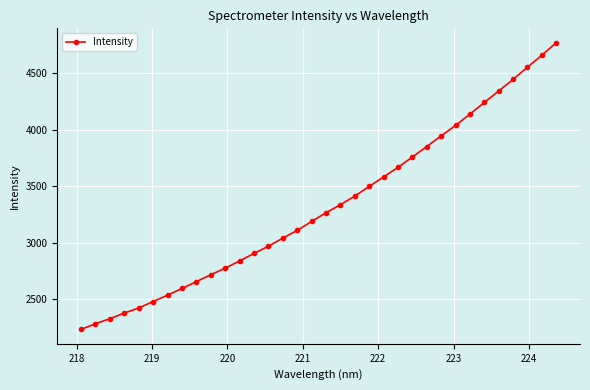

What is the sum of all values?

113007.0